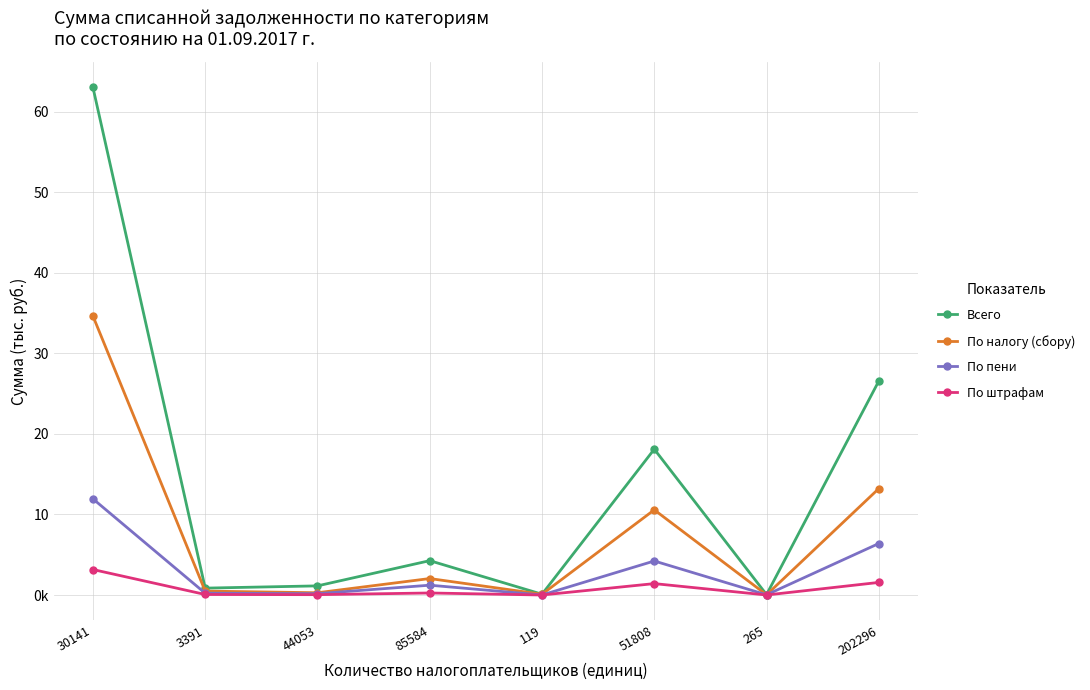

True or false: Всего has more than 2 points higher than both neighbors.

False